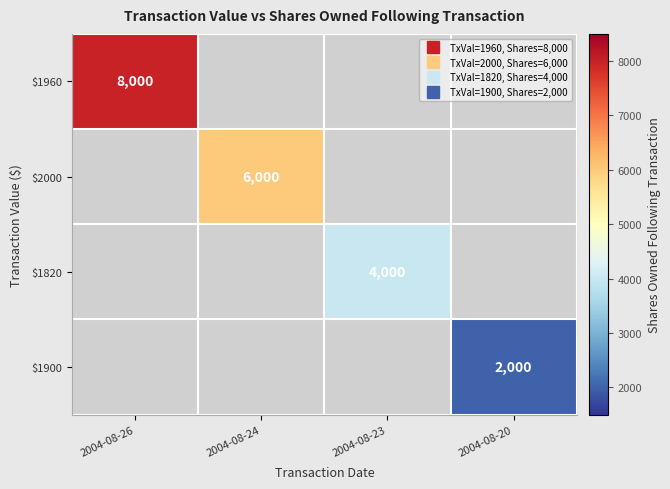

The value of $1960 at 2004-08-26 is 2377.7. True or false?

False